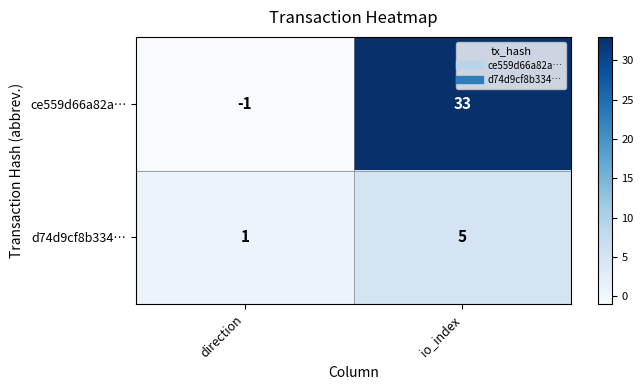

What is the spread (max minus min) of values at direction?

2